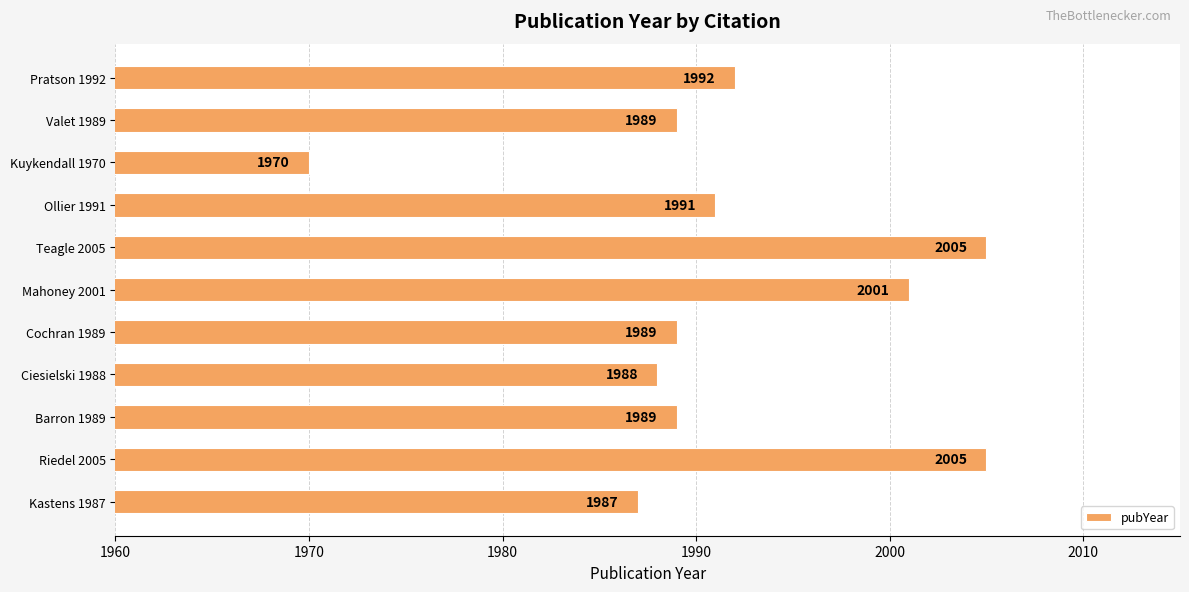

What is the greatest value displayed?

2005